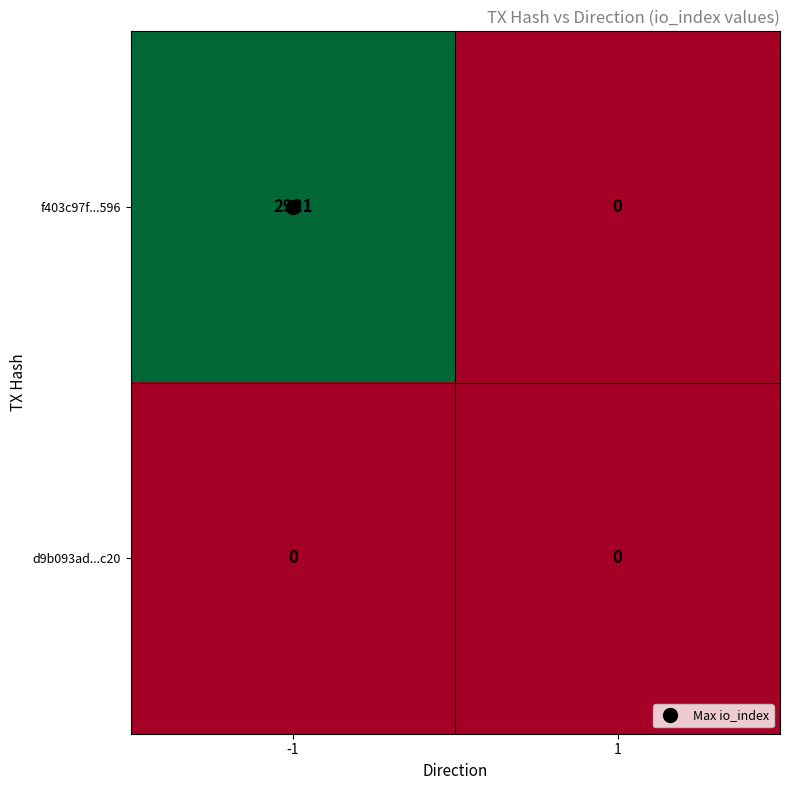

List the series in order of their overall mean, highest first.

f403c97f...596, d9b093ad...c20